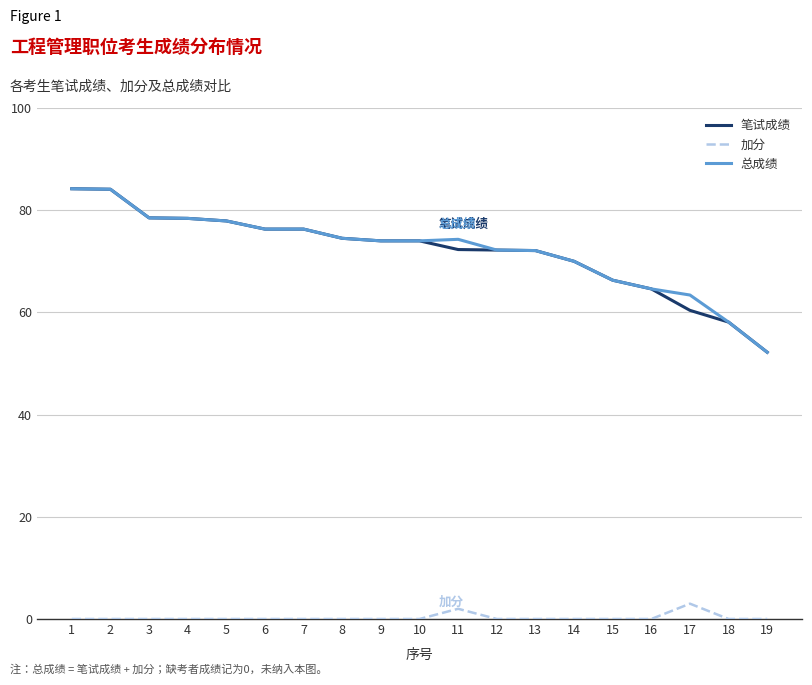

Read the 总成绩 value at 7.

76.3